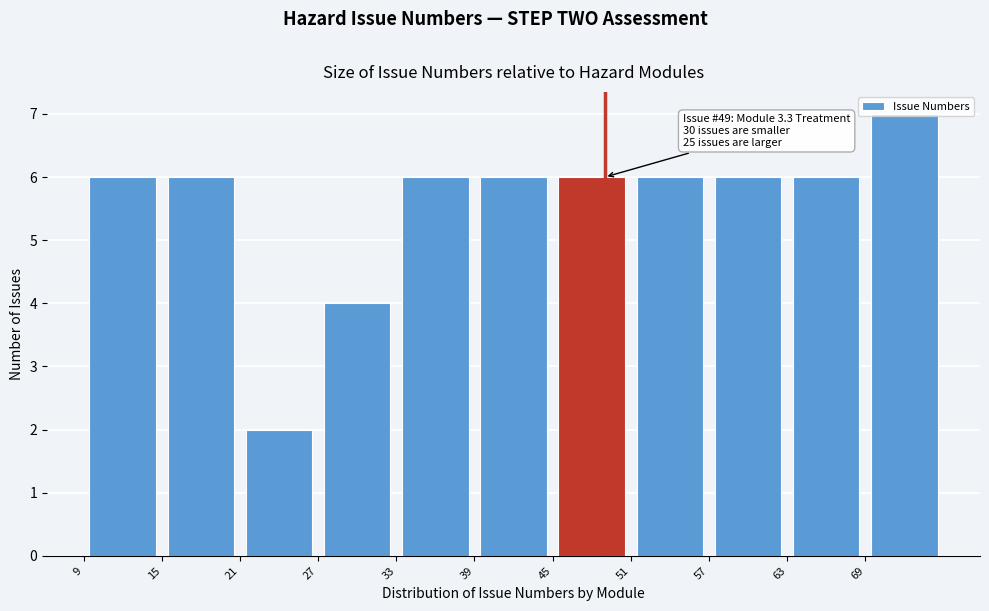

Which range on the x-axis has the tallest bar?

69 to 75